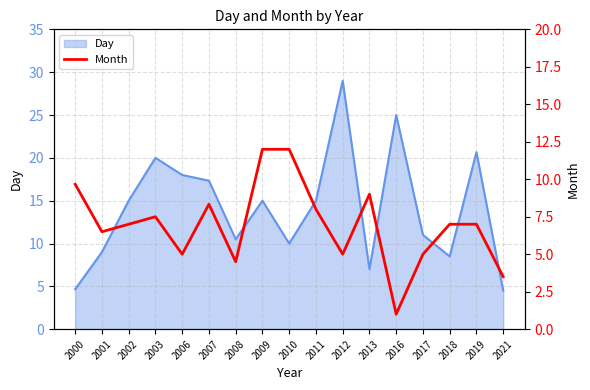

Is it true that Day equals 9.0 at 2001?

True